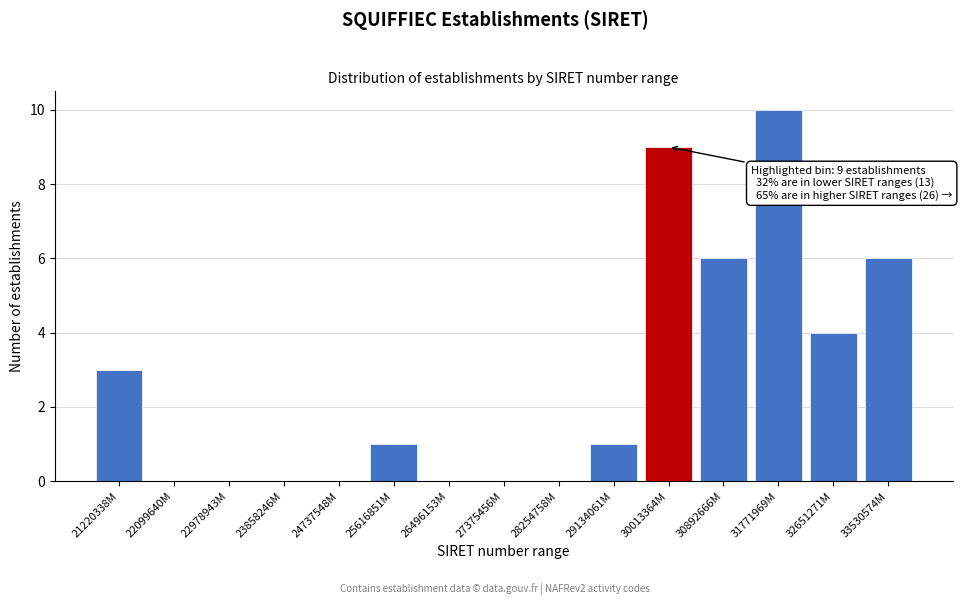

Reading left to right, transcribe all the data shown in this chart.

21220338M=3	22099640M=0	22978943M=0	23858246M=0	24737548M=0	25616851M=1	26496153M=0	27375456M=0	28254758M=0	29134061M=1	30013364M=9	30892666M=6	31771969M=10	32651271M=4	33530574M=6